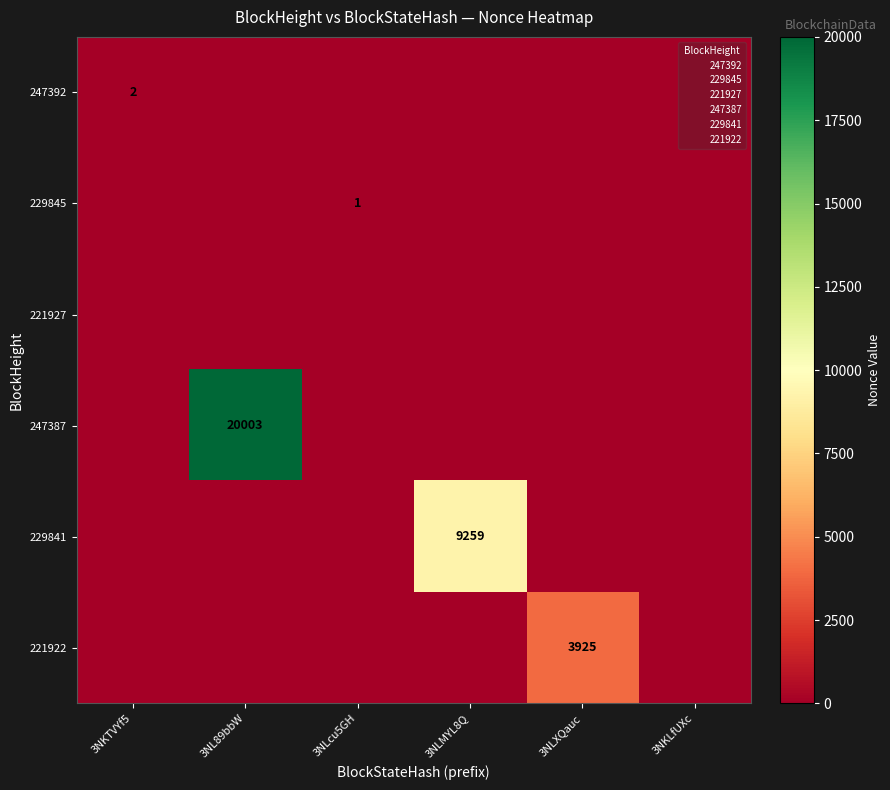

Which series has the largest total across all categories?

247387